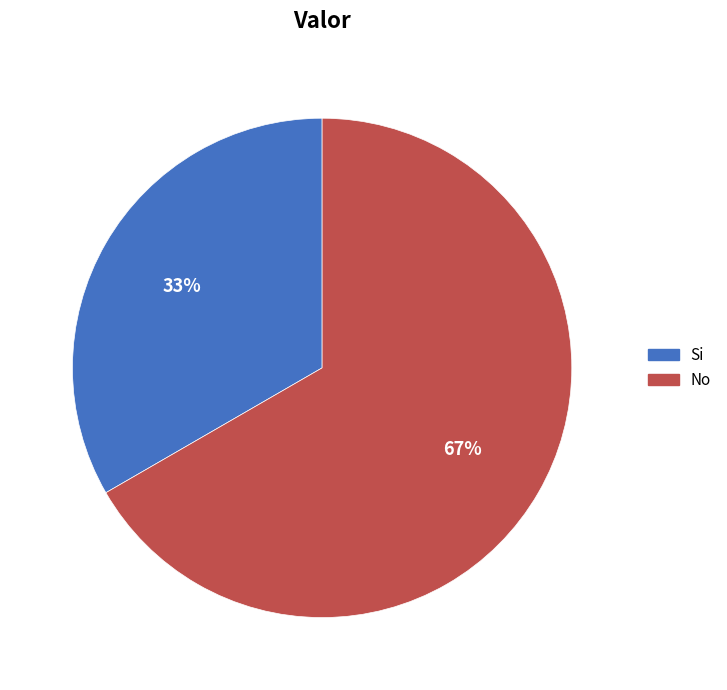

To the nearest percent, what is the average slice percentage?

50%